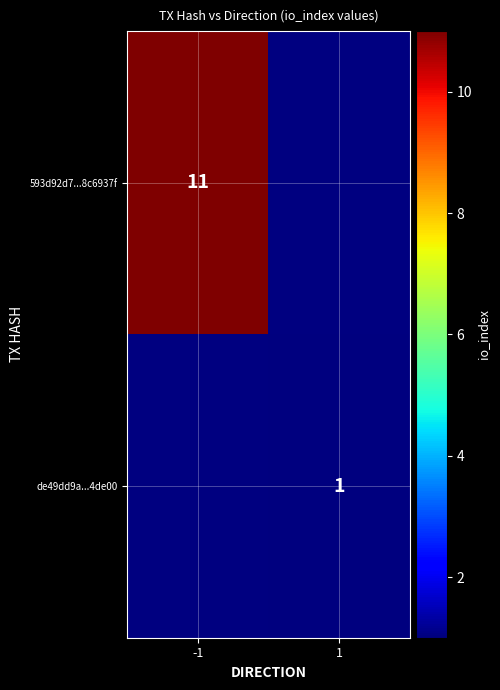

True or false: de49dd9a...4de00 has a value of 1 at 1.

True